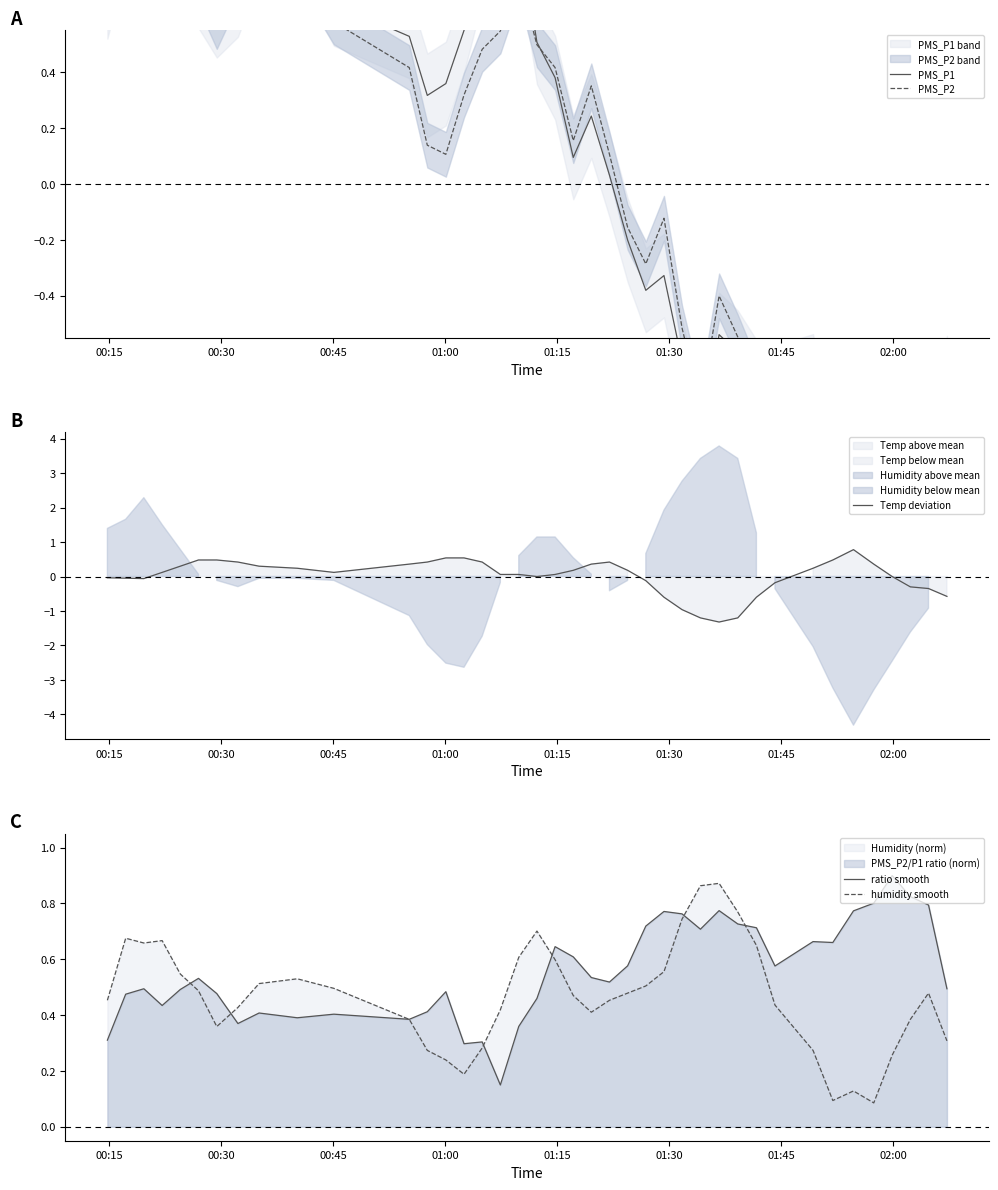

How many values in the PMS_P2 series are below 0?

17